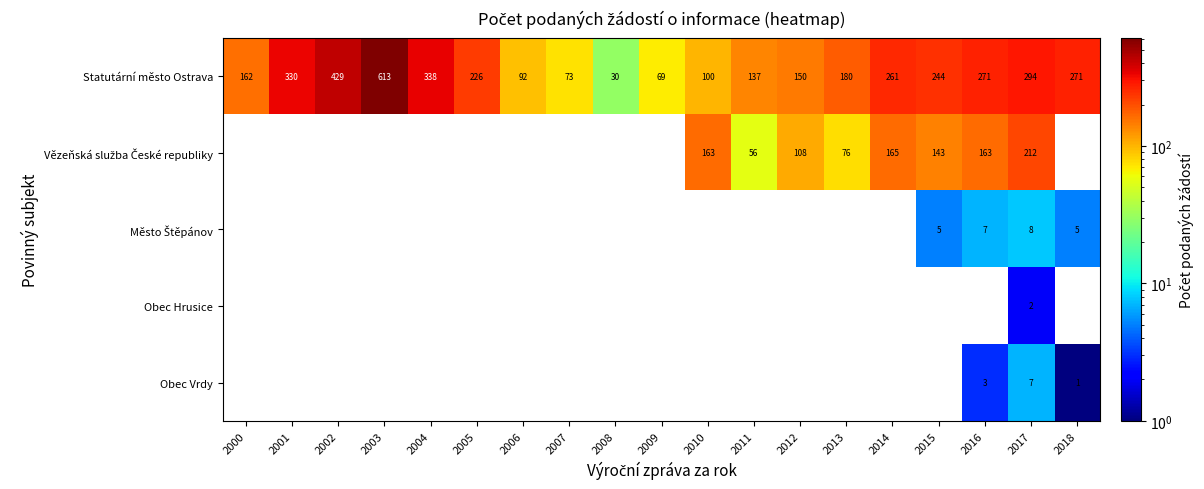

At which category does the chart reach its peak across all series?

2003